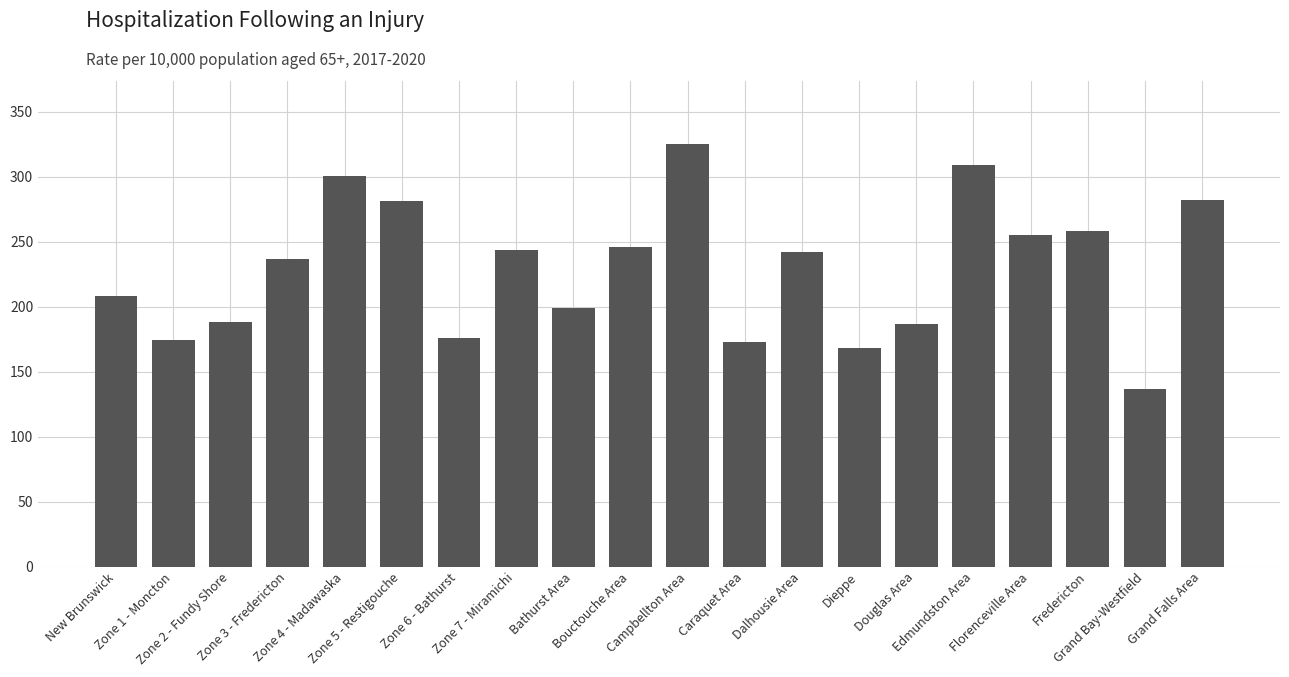

Count the number of categories in the chart.

20